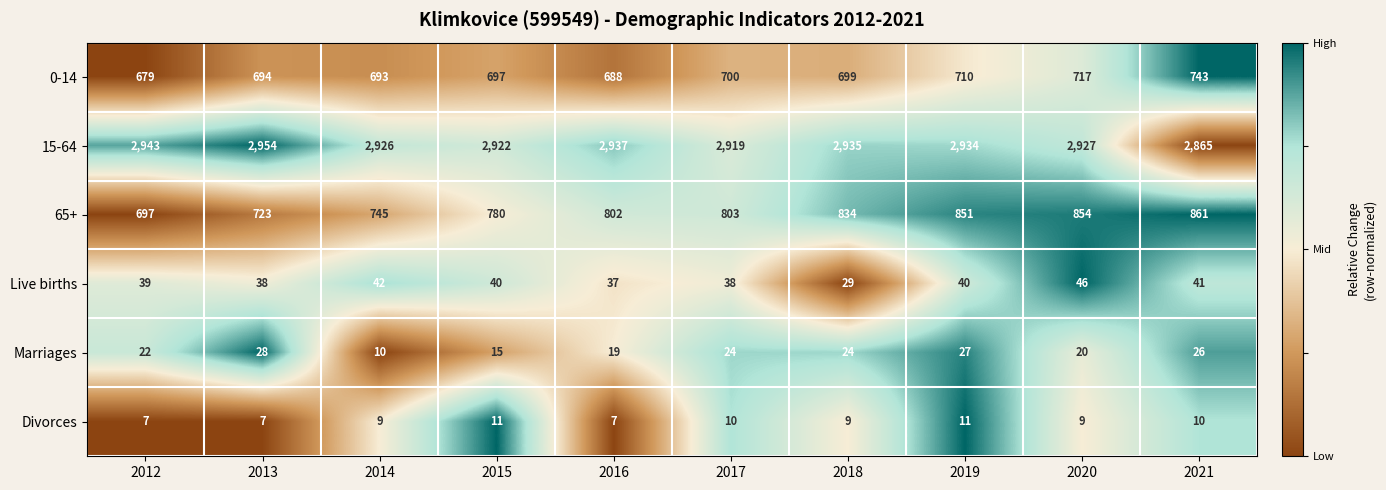

The 65+ series shows 348 at 2013. True or false?

False